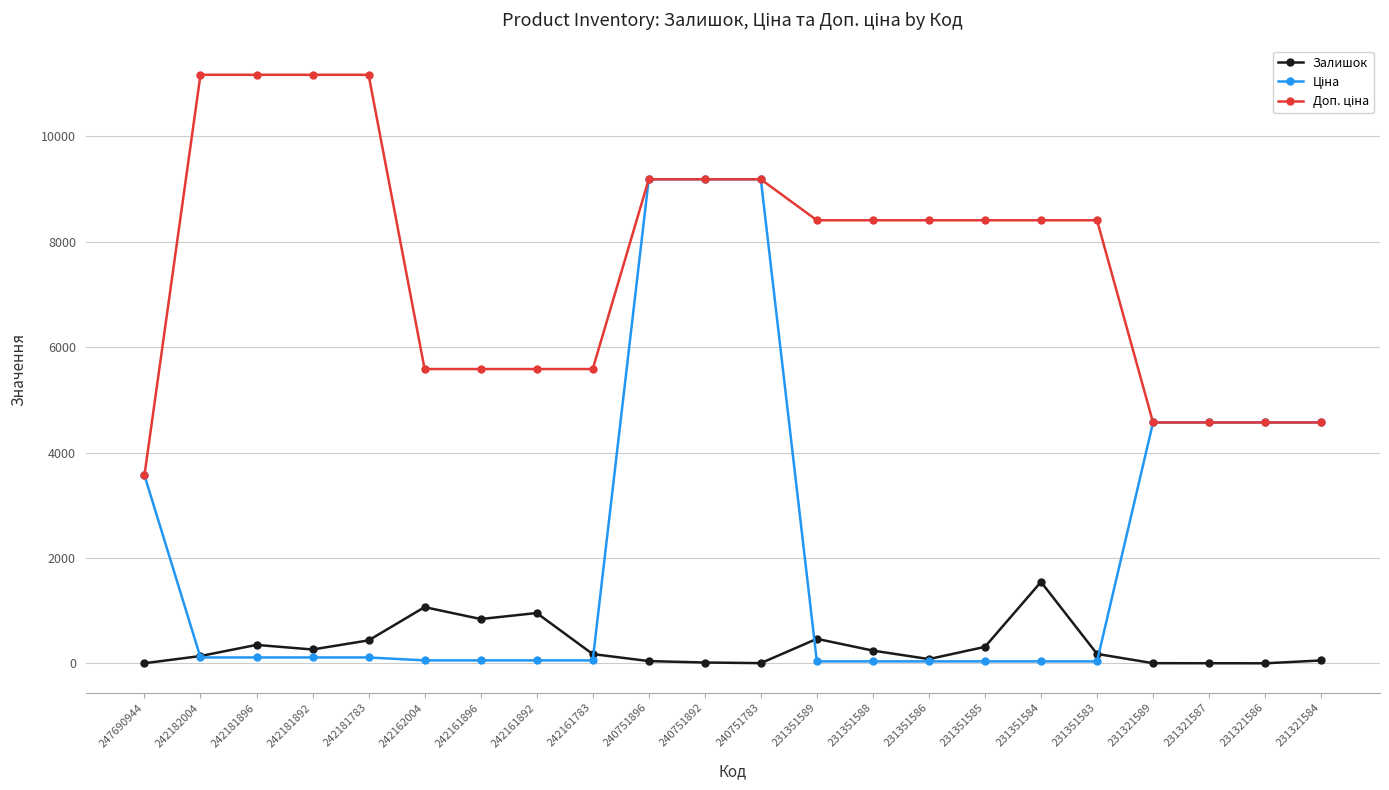

True or false: Залишок has a value of 313.0 at 231351585.

True